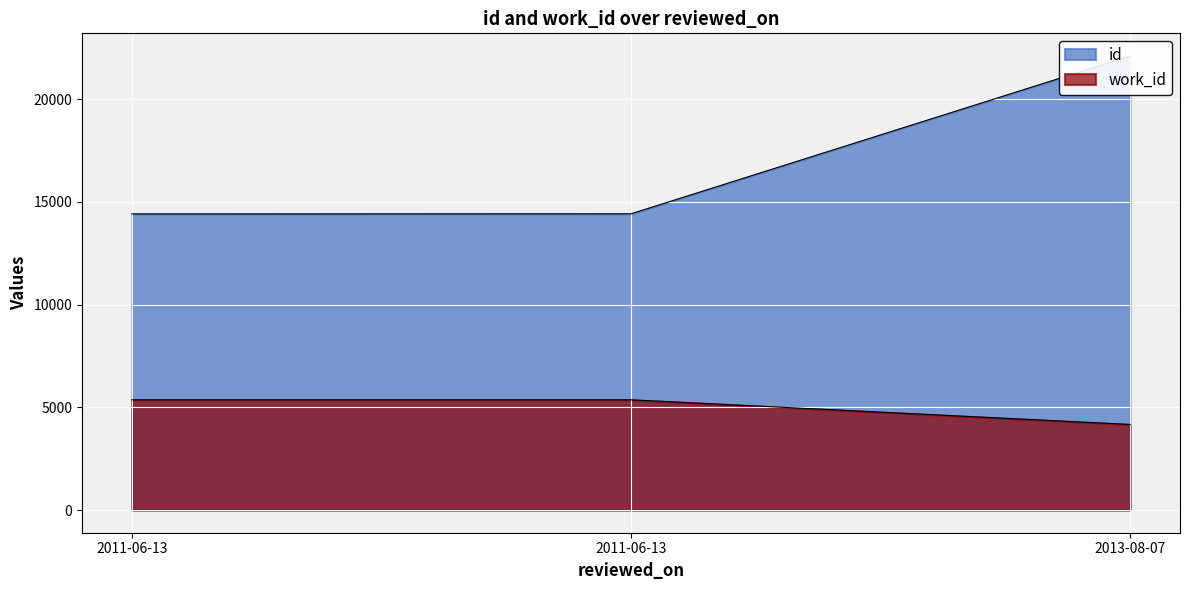

List the series in order of their peak value, lowest first.

work_id, id